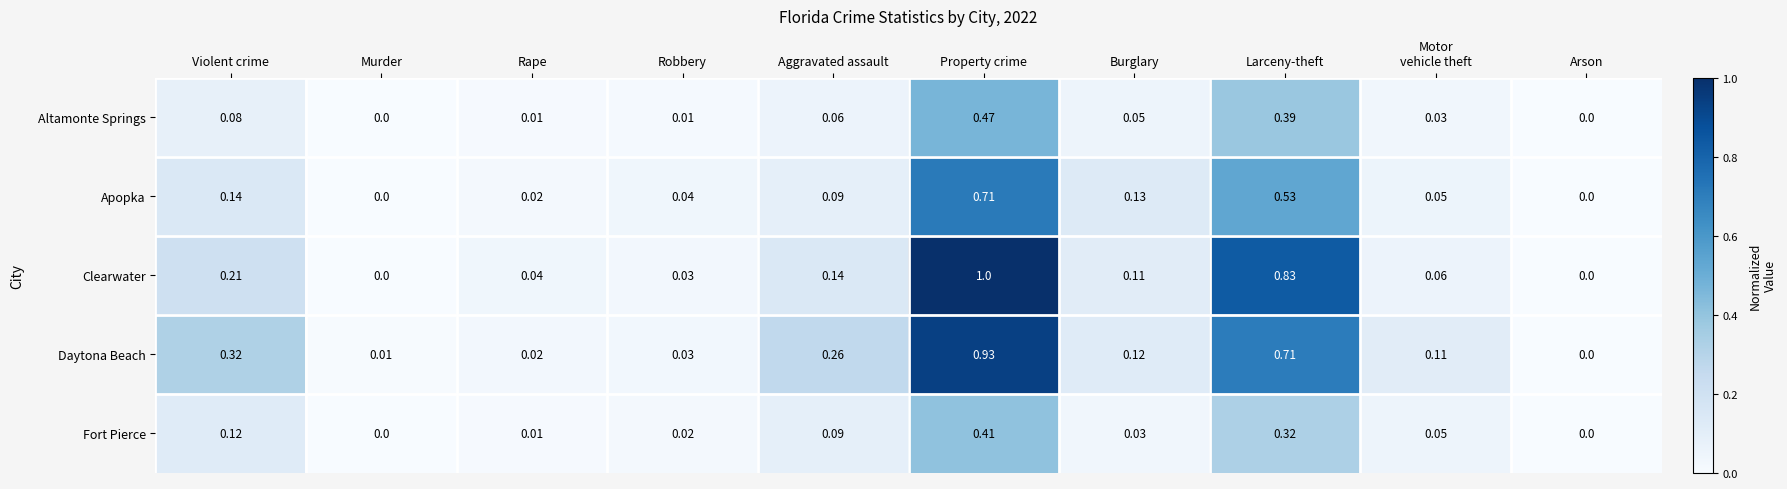

Rank the series by their maximum value, from highest to lowest.

Clearwater, Daytona Beach, Apopka, Altamonte Springs, Fort Pierce